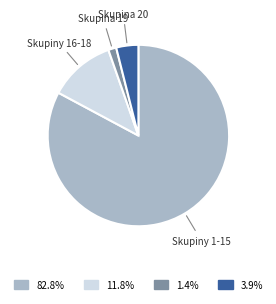

Does any single category account for the majority?

Yes